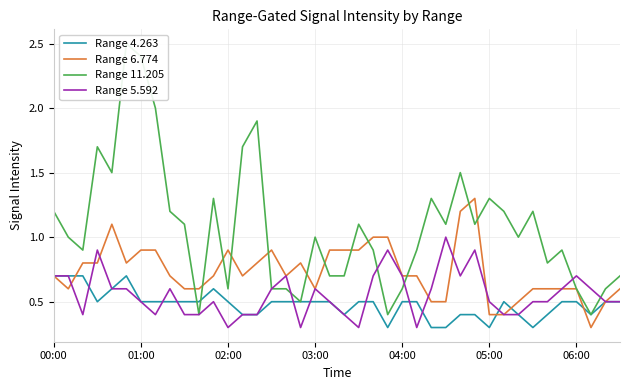

What is the minimum value for Range 4.263?

0.3